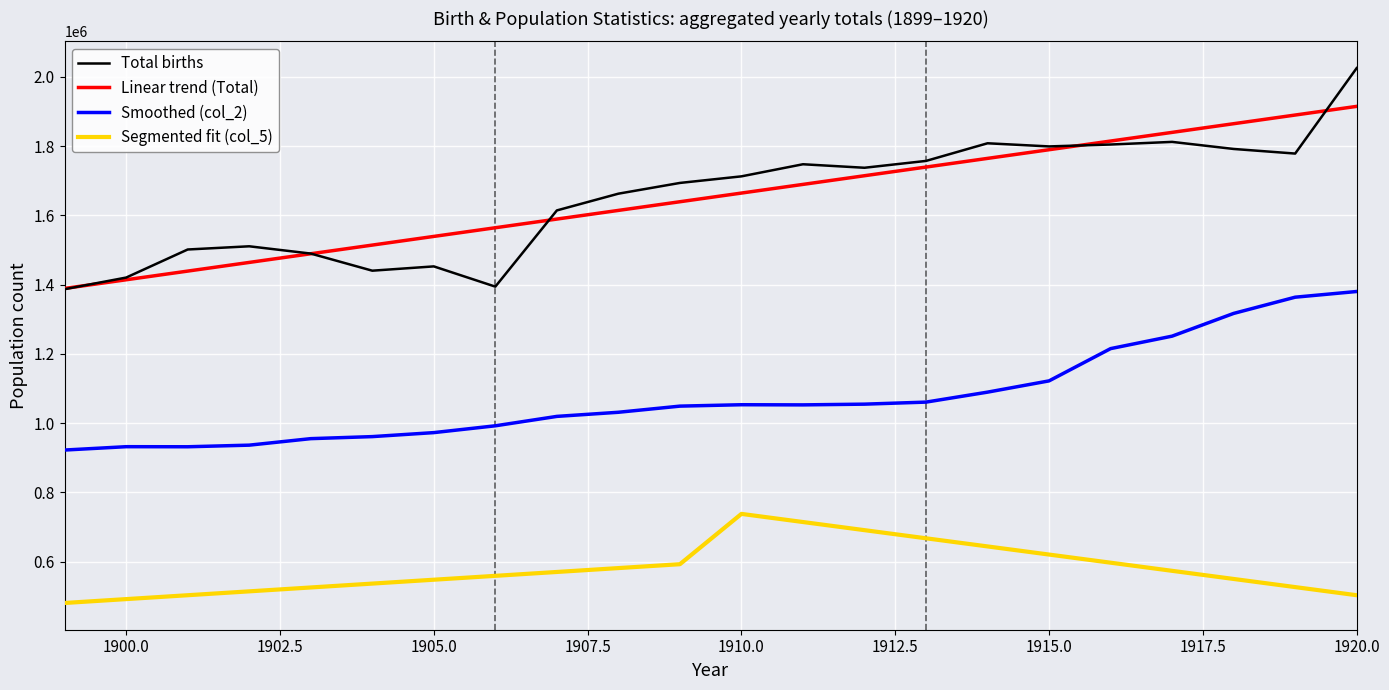

How many lines are shown in the chart?

4